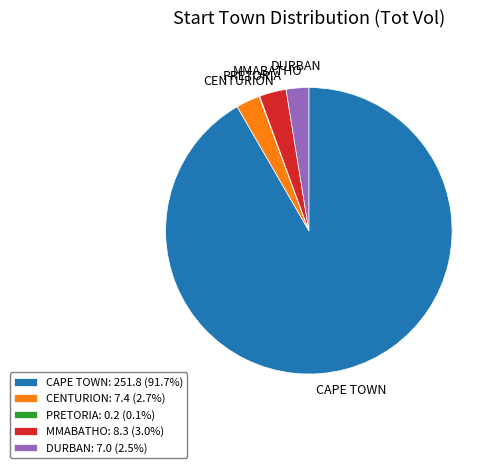

Combined, do CAPE TOWN: 251.8 (91.7%) and MMABATHO: 8.3 (3.0%) account for over 50%?

Yes